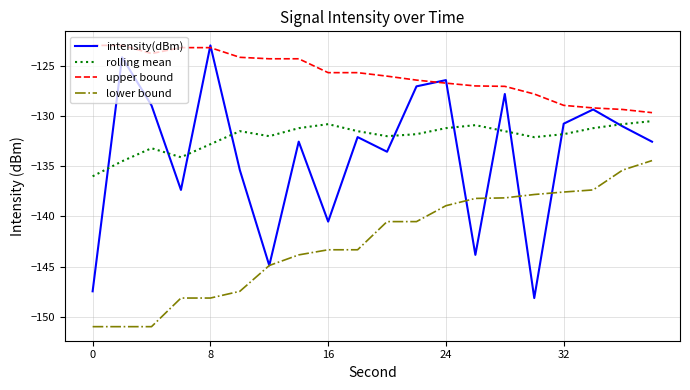

Which series has the largest range (max minus min)?

intensity(dBm)